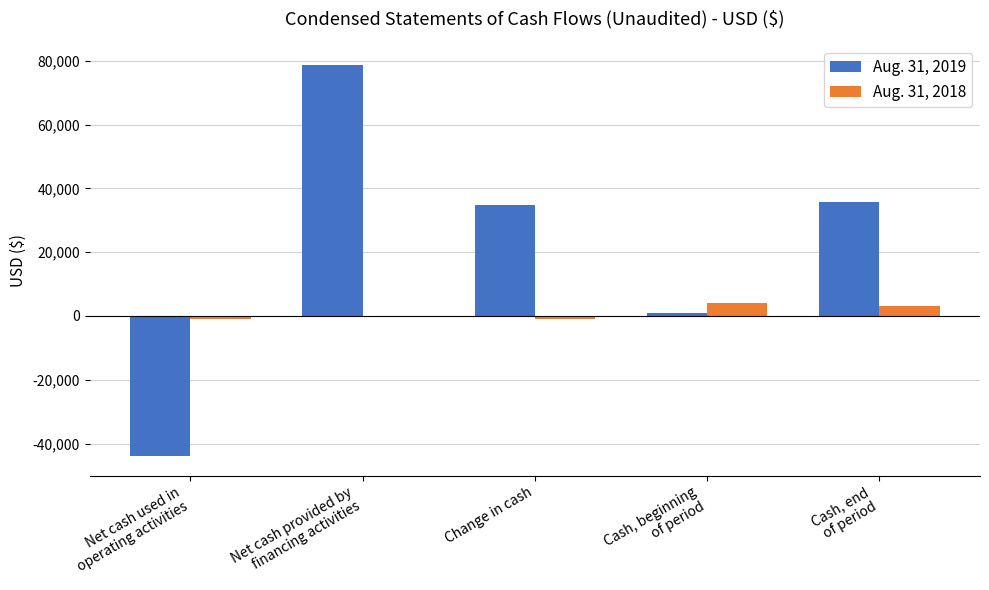

What is the maximum value shown in the chart?

78765